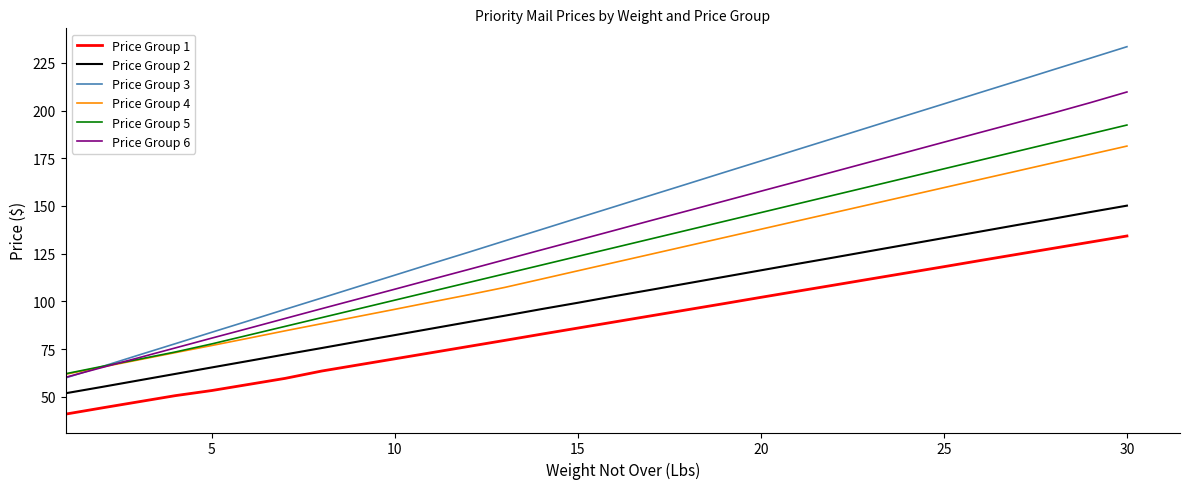

What is the minimum value for Price Group 6?

60.2